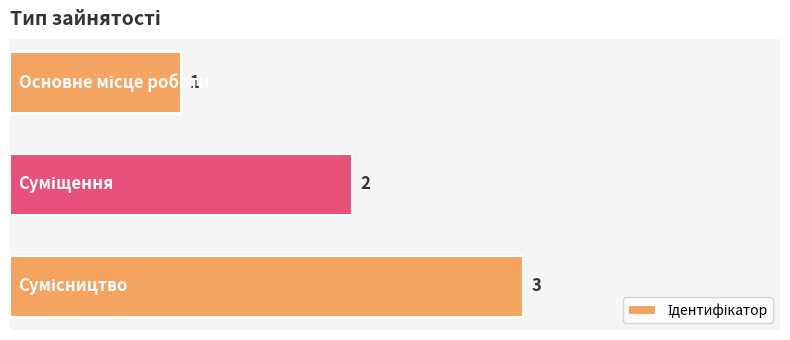

How many values are between 1 and 3?

3